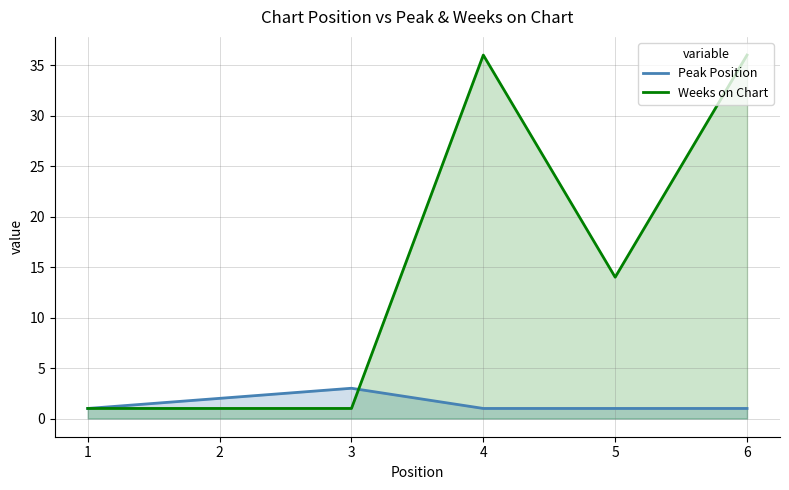

List the series in order of their overall mean, lowest first.

Peak Position, Weeks on Chart